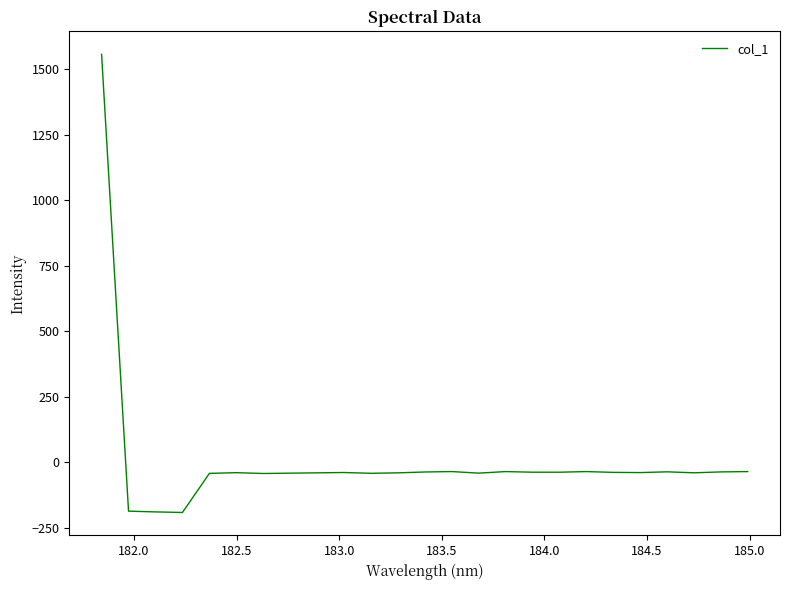

What is the minimum value shown in the chart?

-191.1